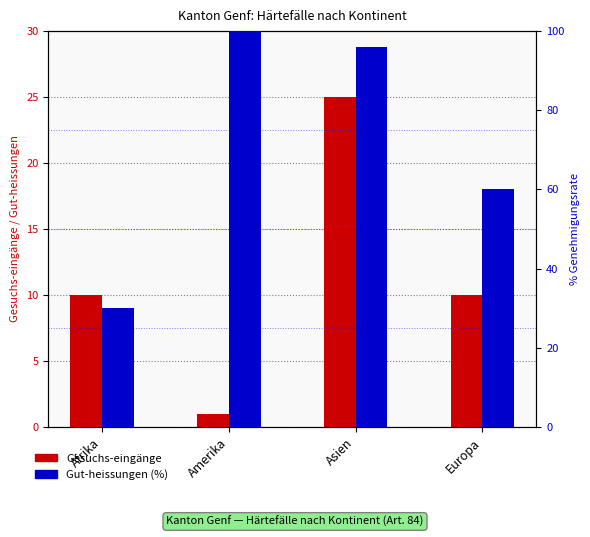

What is the spread (max minus min) of values at Europa?

50